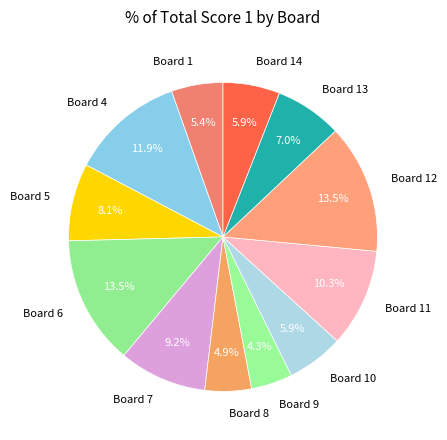

Which category has the smallest portion of the pie?

Board 9